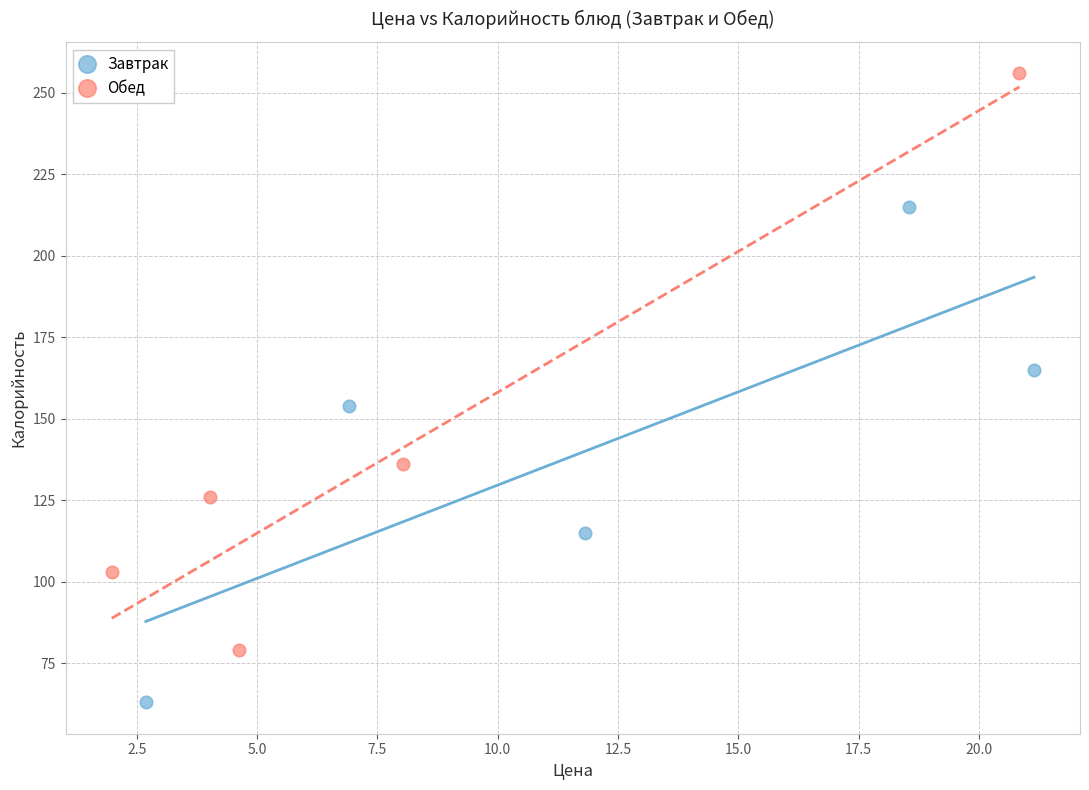

Which series reaches the maximum Y coordinate?

Обед